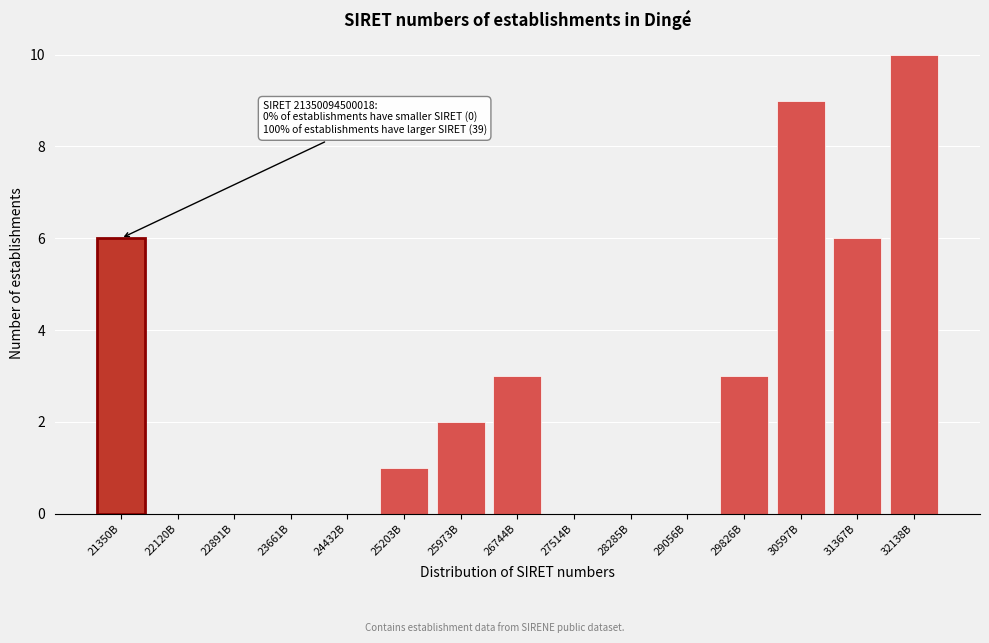

Reading left to right, transcribe all the data shown in this chart.

21350B=6	22120B=0	22891B=0	23661B=0	24432B=0	25203B=1	25973B=2	26744B=3	27514B=0	28285B=0	29056B=0	29826B=3	30597B=9	31367B=6	32138B=10